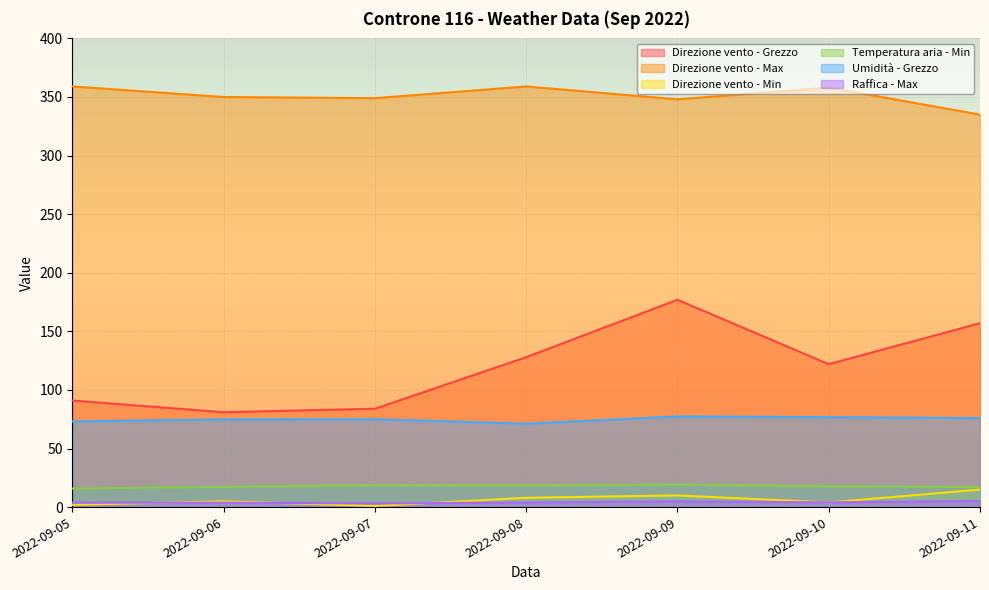

True or false: Direzione vento - Grezzo and Temperatura aria - Min cross at least once.

False